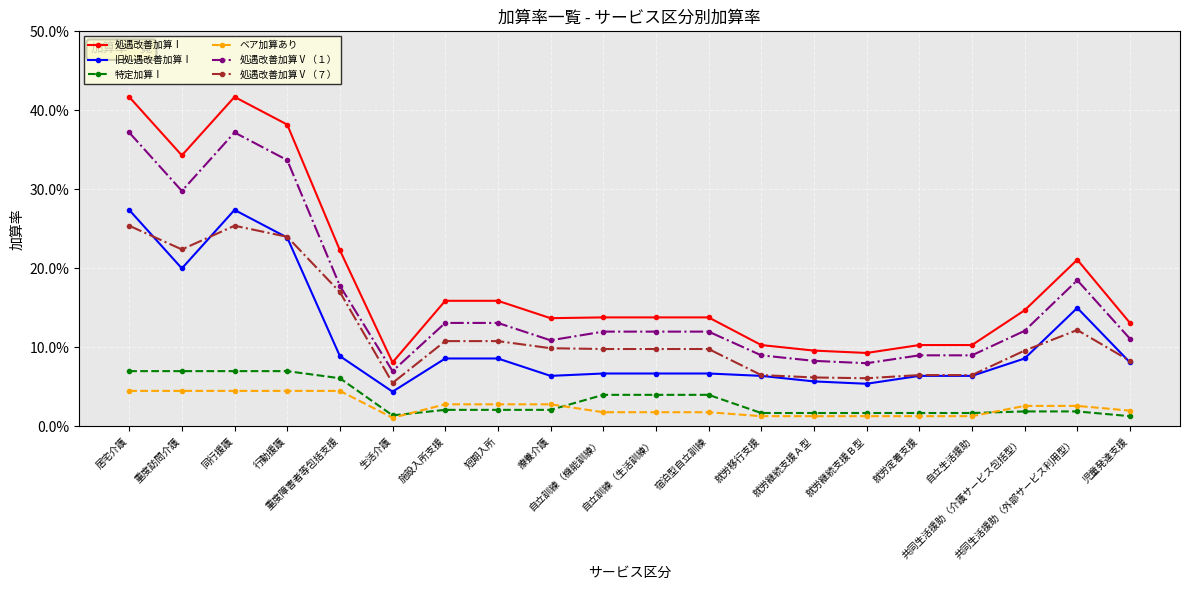

The 特定加算Ⅰ series shows 0.0 at 就労継続支援Ａ型. True or false?

False